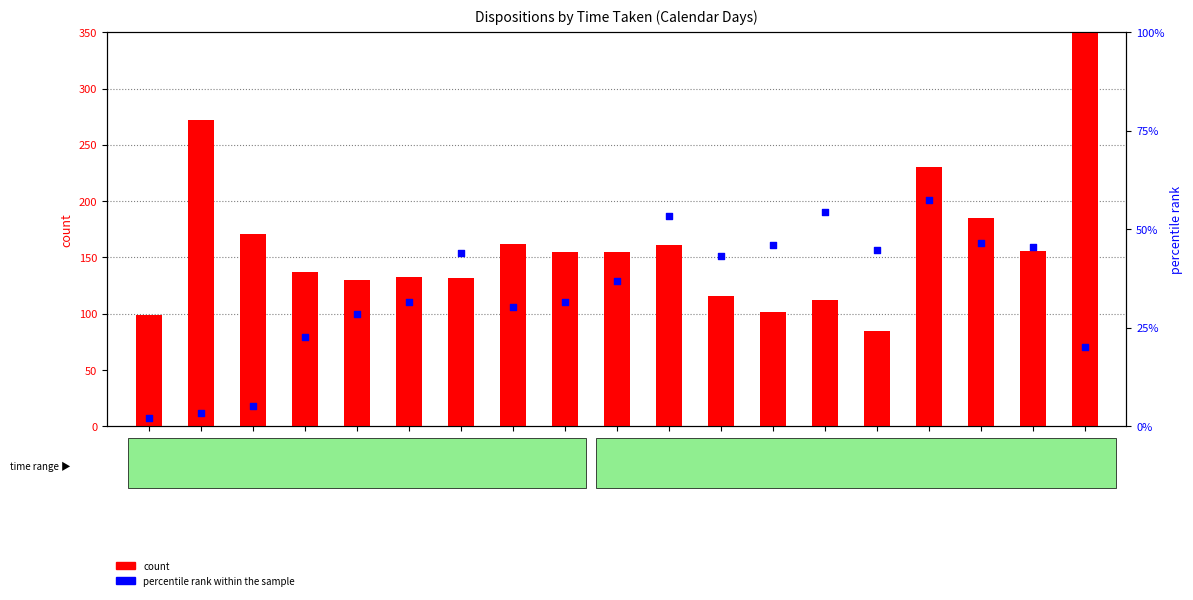

What are all the series names shown in the legend?

count, percentile rank within the sample